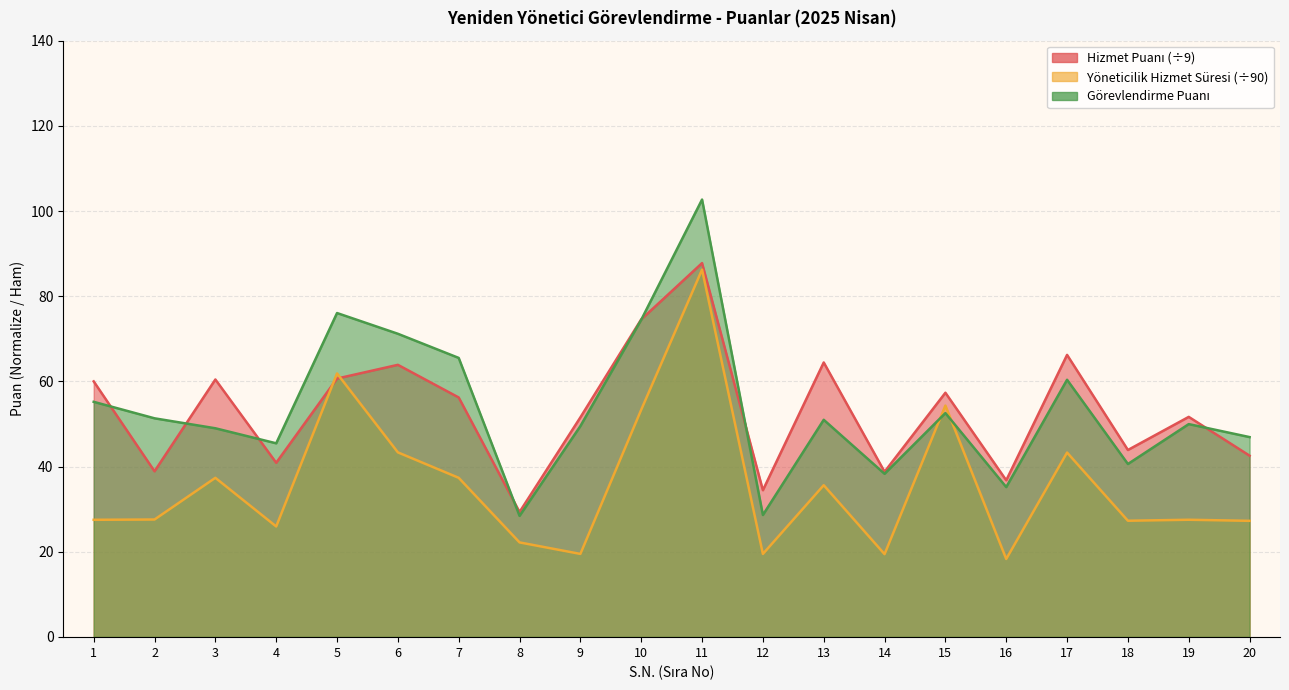

What is the maximum value for Görevlendirme Puanı?

102.7